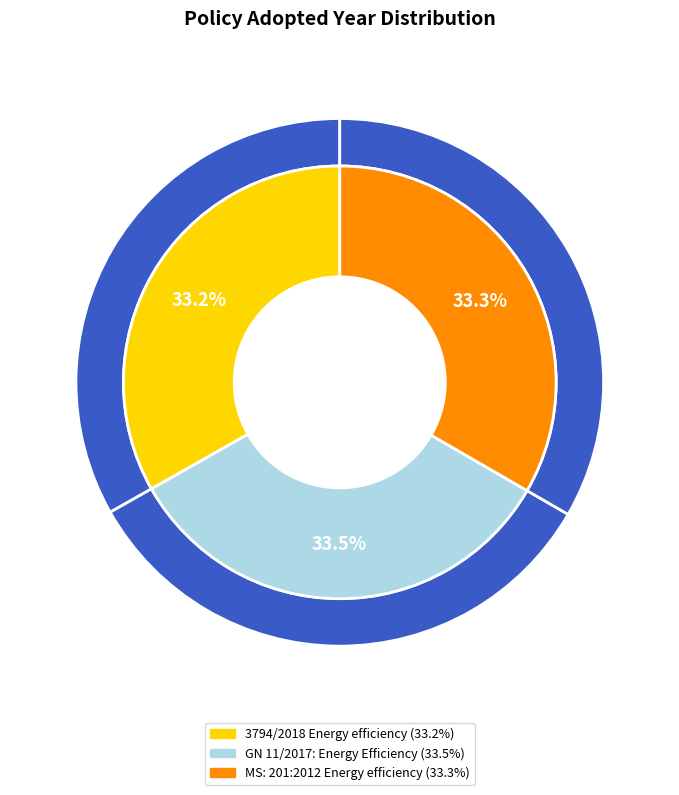

How many slices are in this pie chart?

3